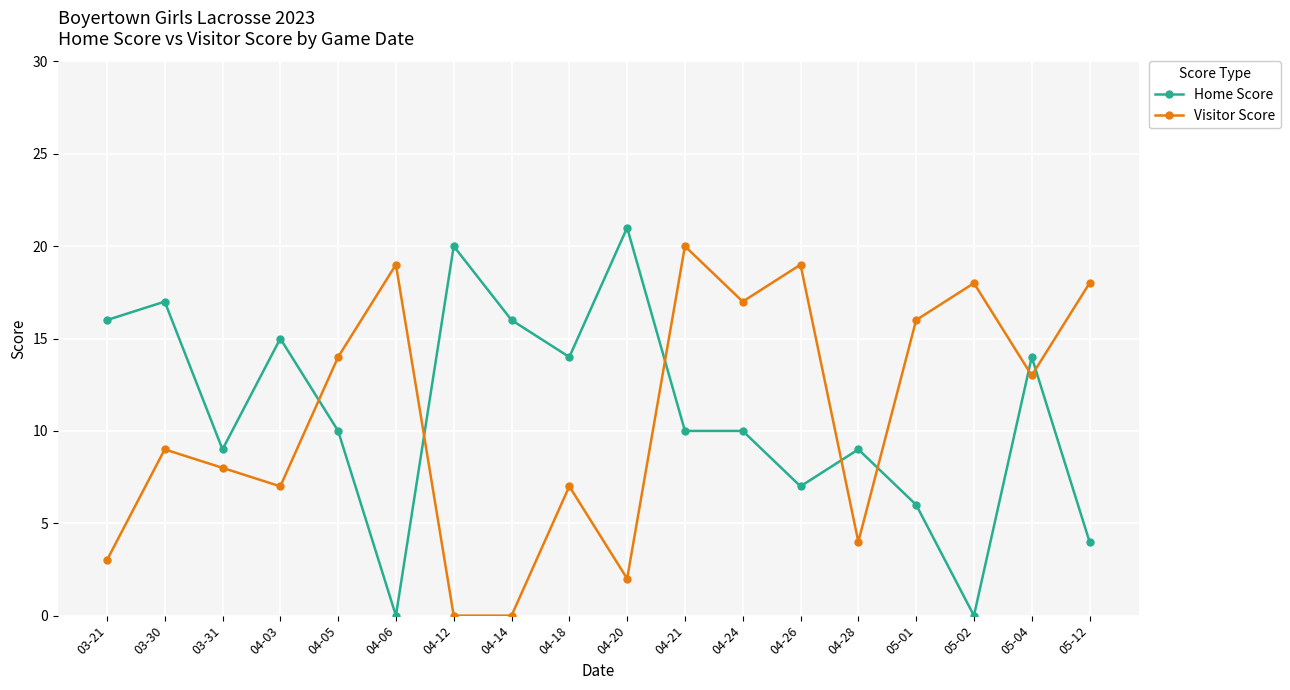

Which series ends up on top after the final intersection of Visitor Score and Home Score?

Visitor Score